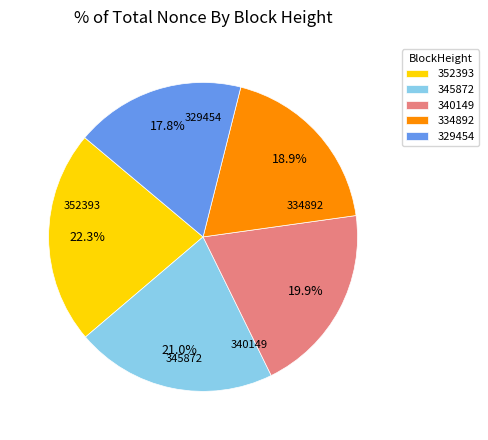

To the nearest percent, what is the difference between the largest and smallest slice percentages?

5%